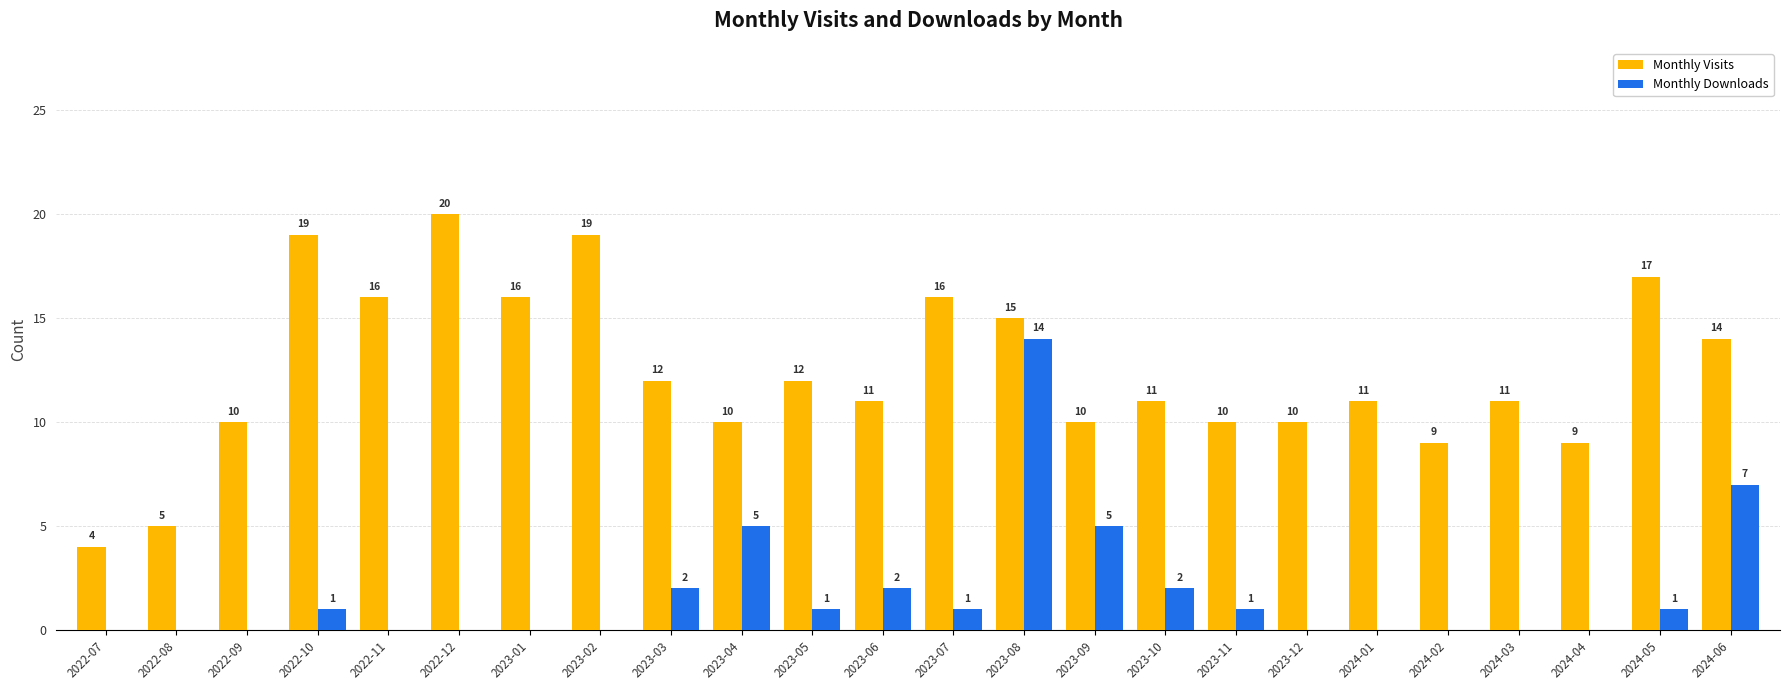

At which category is the sum across all series the highest?

2023-08